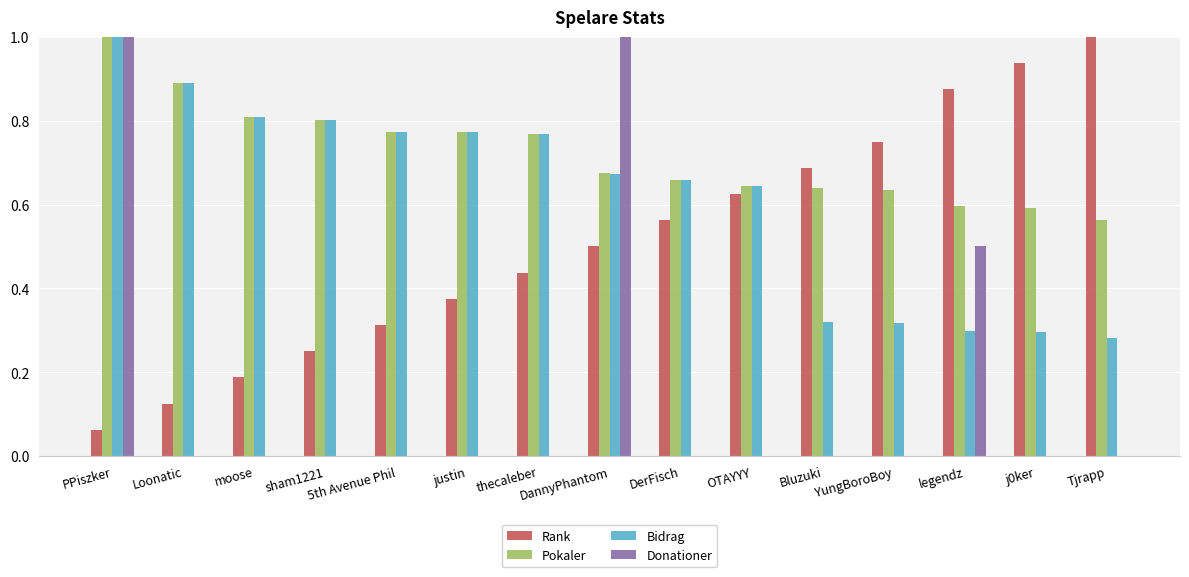

What is the highest value of the Rank series?

1.0